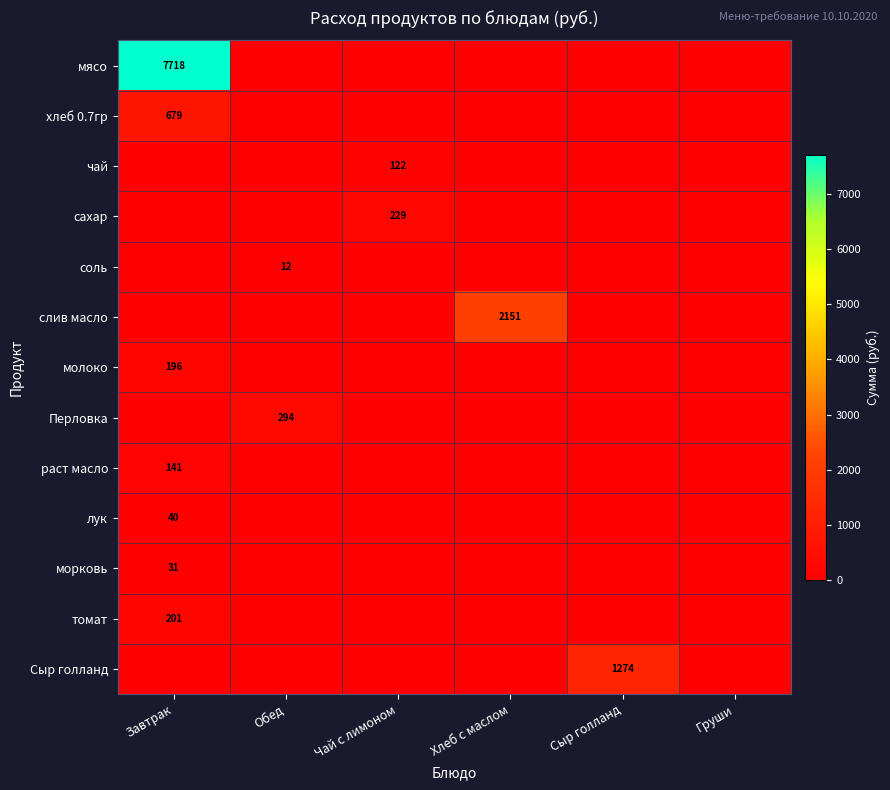

True or false: томат has a value of 201 at Завтрак.

True